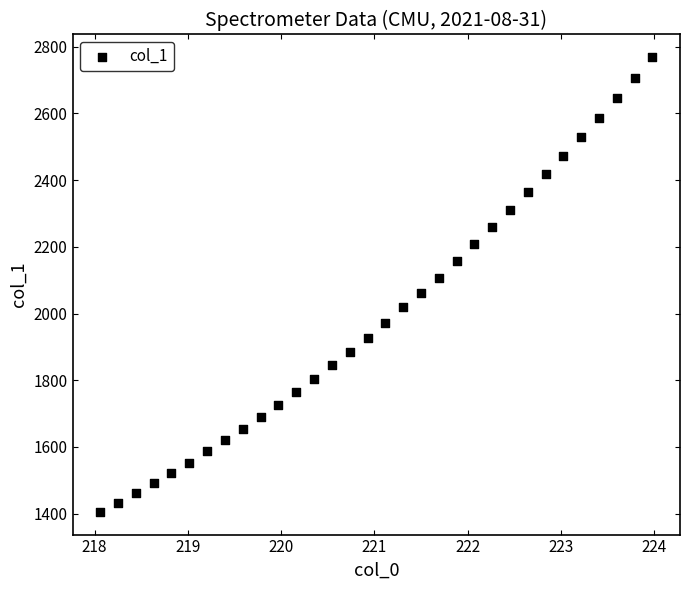

What is the range of X values (max minus min)?

5.9